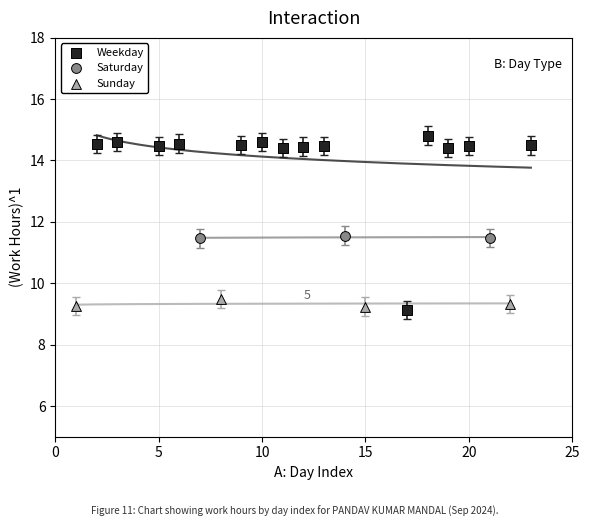

Which series contains the highest Y value?

Weekday